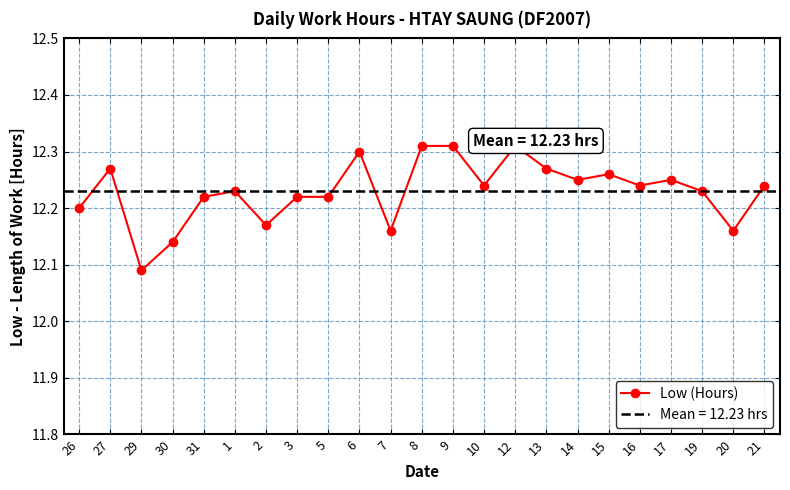

What is the difference between the values at 20 and 31?

0.1